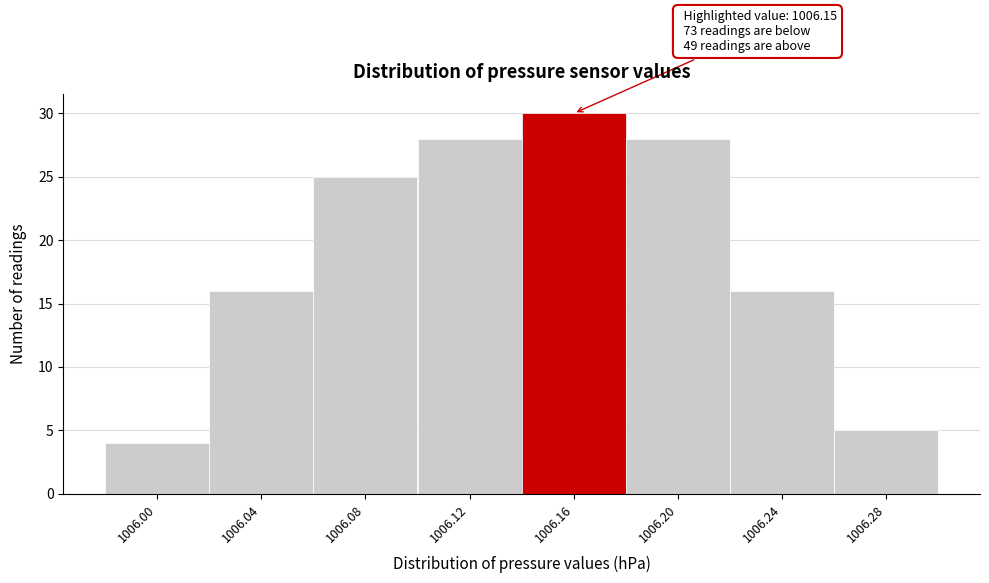

Over which range of the x-axis is the bar tallest?

1006.14 to 1006.18